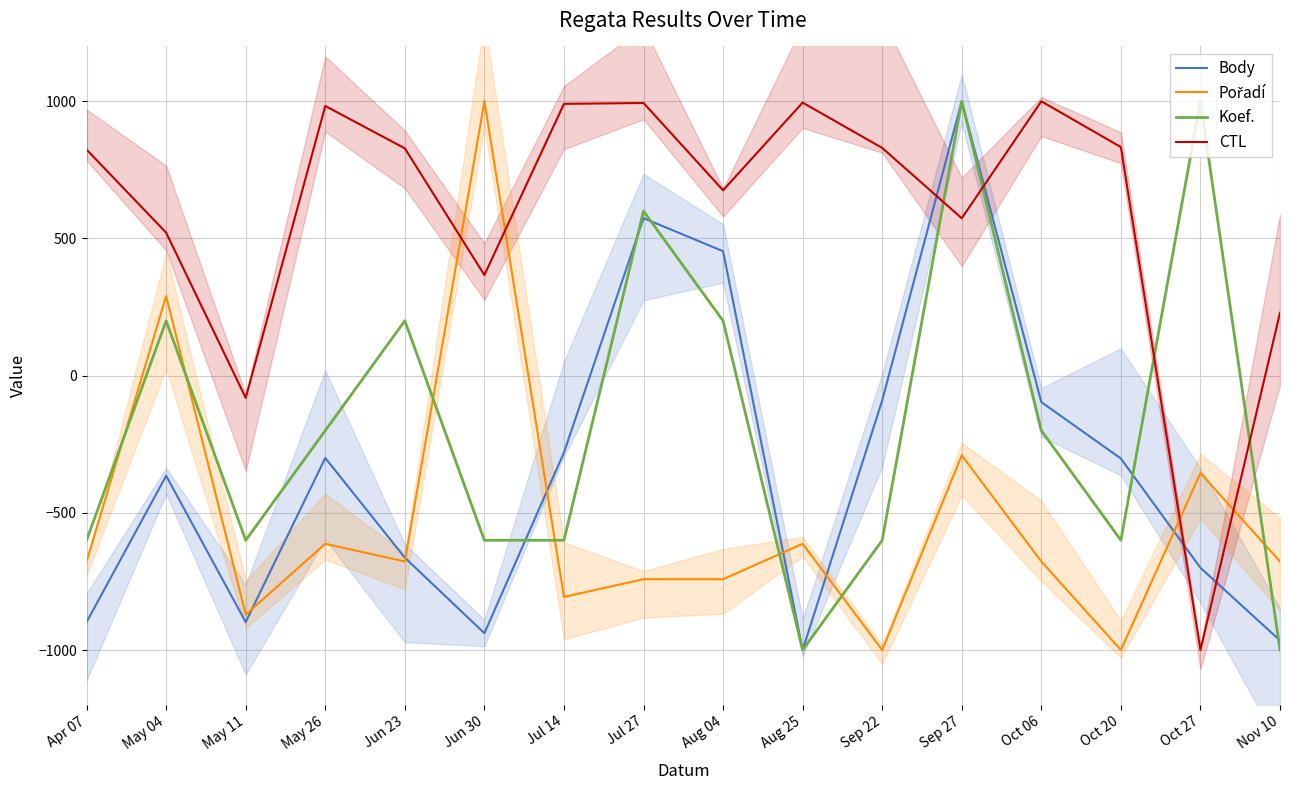

What is the difference between the maximum and minimum values in the Koef. series?

2000.0